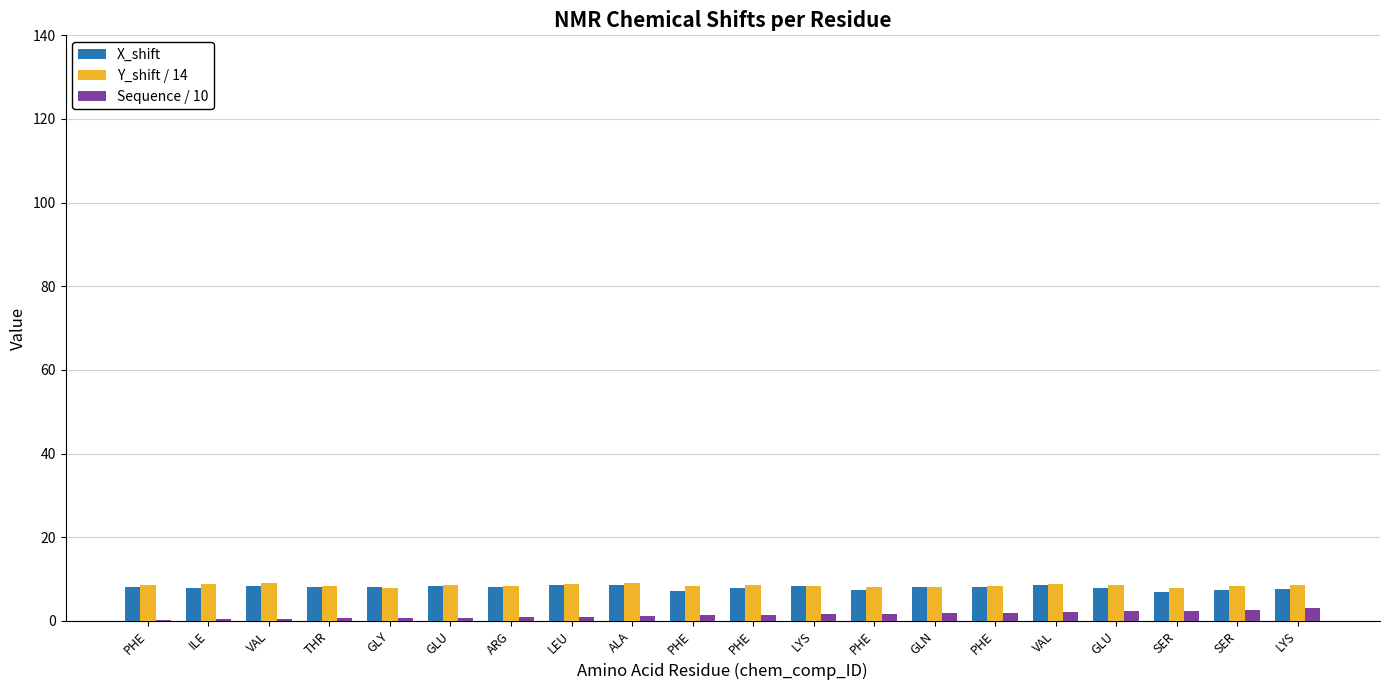

Are the bars horizontal?

No